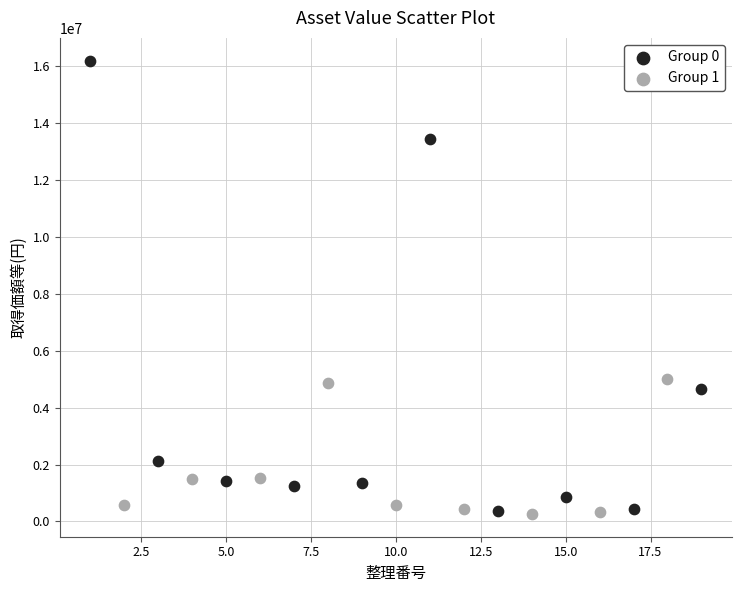

Which series contains the highest Y value?

Group 0